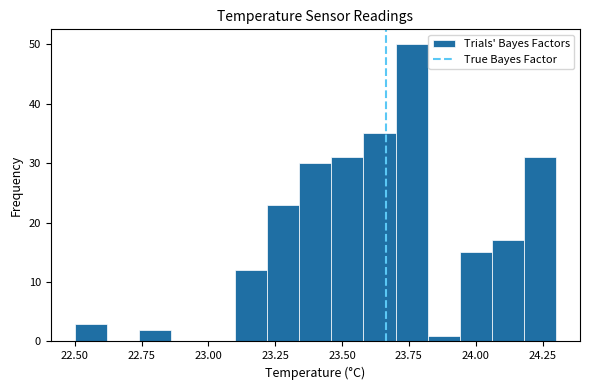

Around what value on the x-axis is the tallest bar? Give the approximate position of its centre, as read against the axis.

23.75